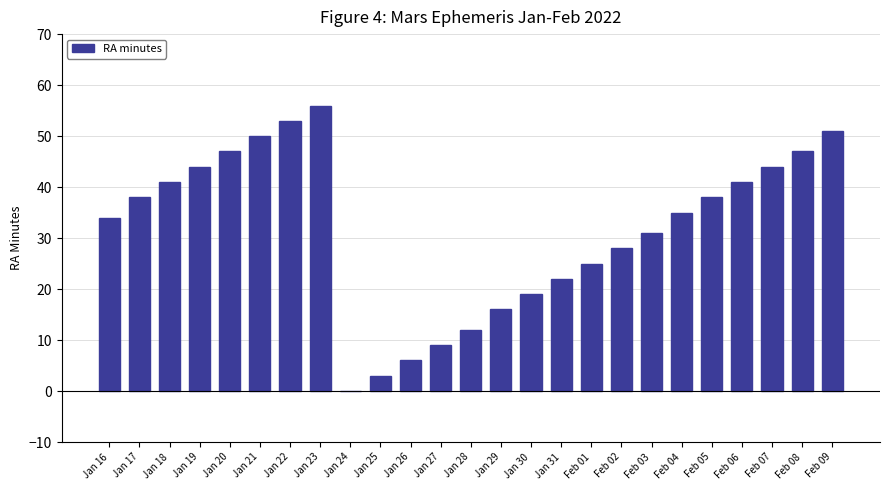

Reading left to right, extract all data points from this chart.

34	38	41	44	47	50	53	56	0	3	6	9	12	16	19	22	25	28	31	35	38	41	44	47	51